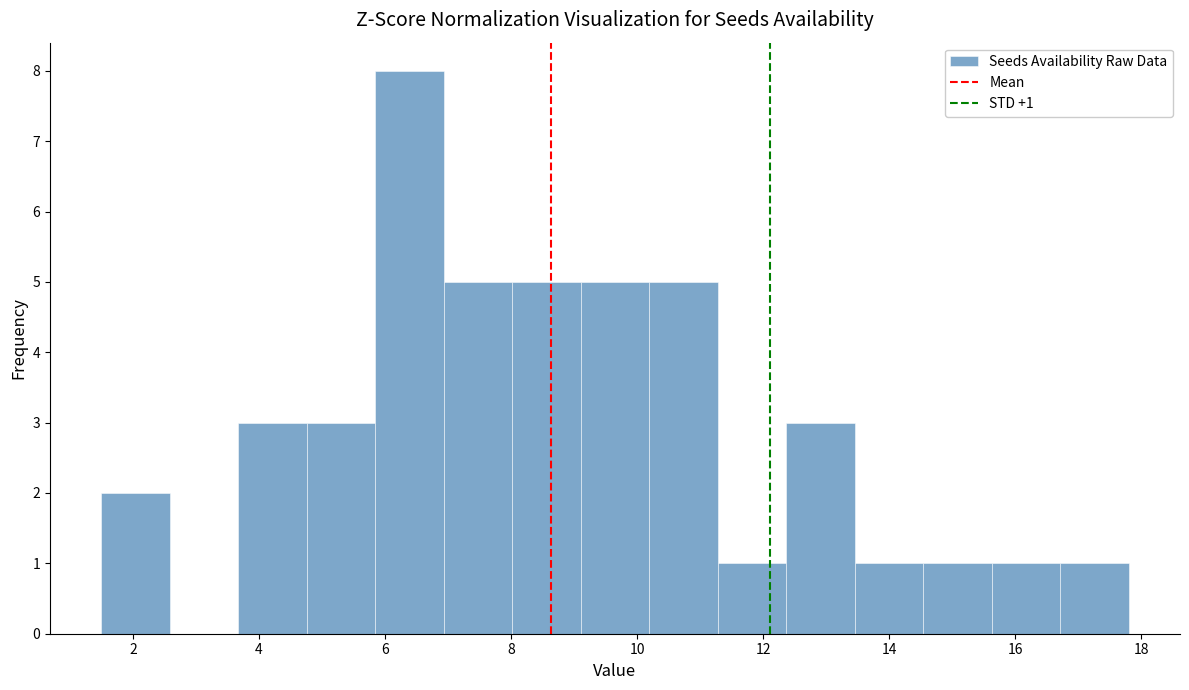

Over which range of the x-axis is the bar tallest?

5.8 to 7.0